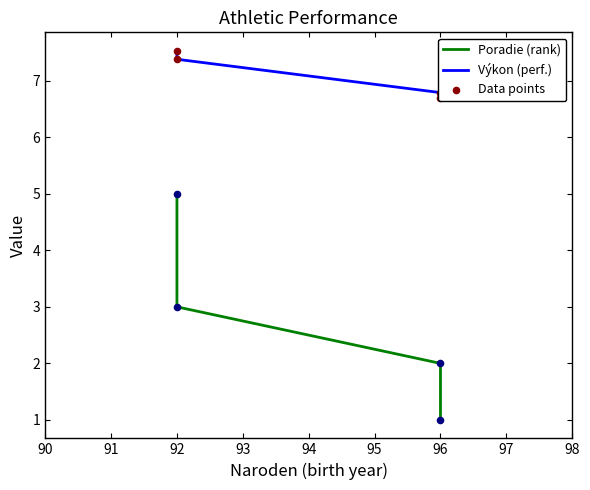

Which series reaches the maximum Y coordinate?

Výkon (perf.)